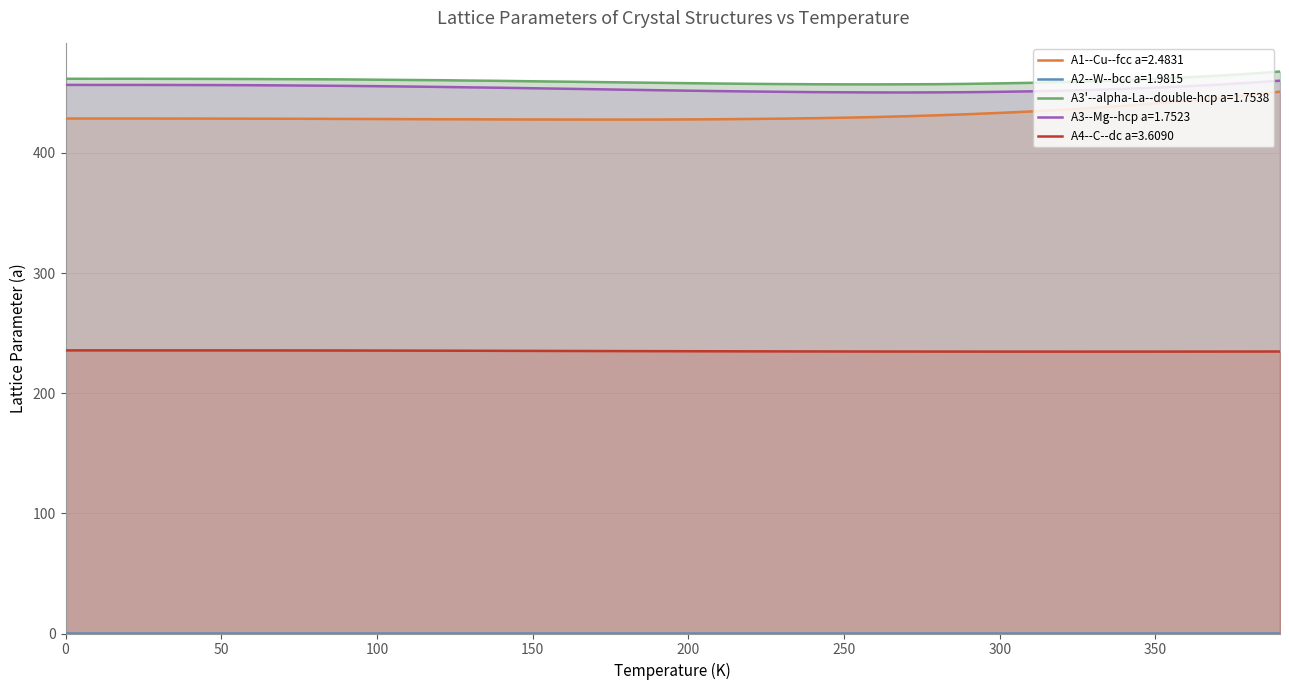

The A1--Cu--fcc a=2.4831 series shows 190.9 at 0. True or false?

False